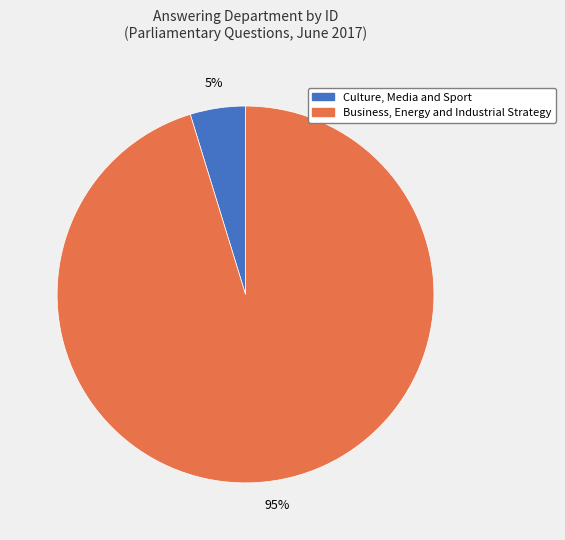

What is the smallest slice in the pie chart?

Culture, Media and Sport